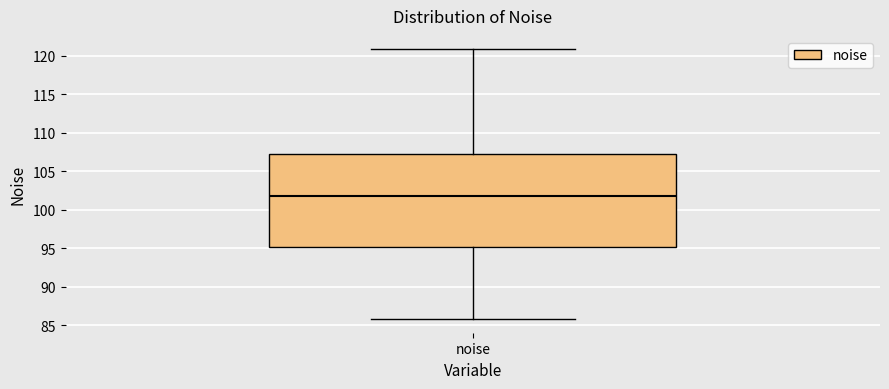

Read this box plot against the y-axis: the position of the median line, the range covered by the box, and the ends of both whiskers. The values are not printed on the chart, so give them approximately, as read against the axis.

median 102, box 95 to 107, whiskers 86 to 121